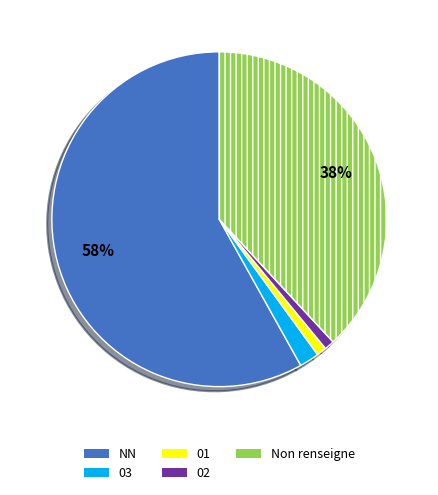

Does any single category account for the majority?

Yes